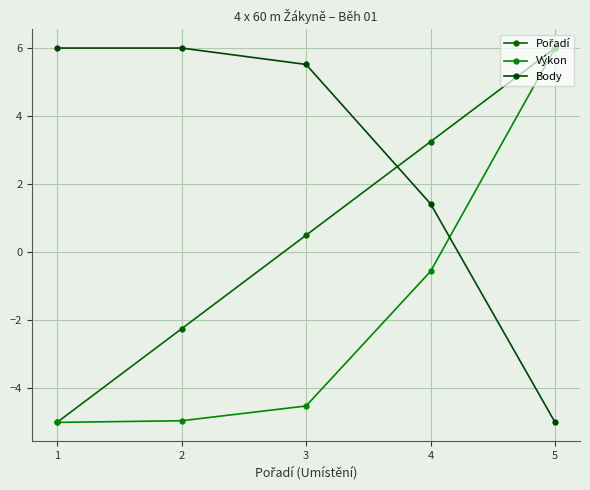

What is the value of the Pořadí point at the 5th from the left?

6.0